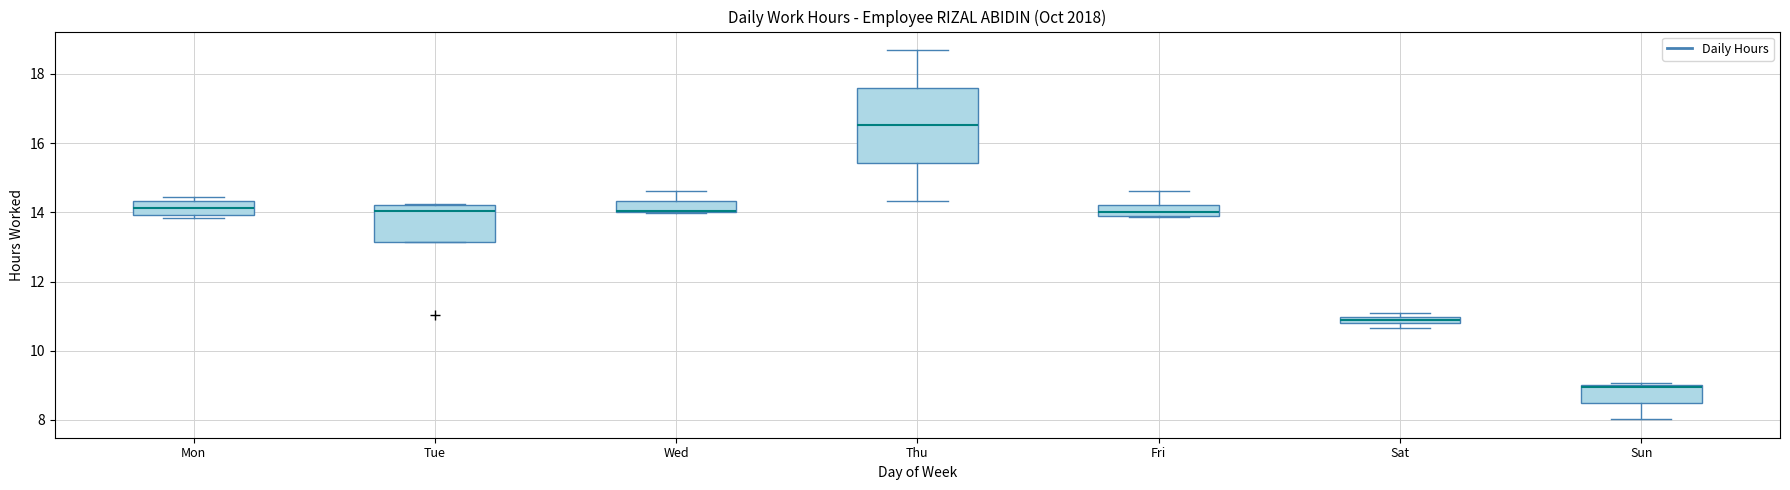

Comparing the boxes themselves (not the whiskers), which one is the tallest?

Thu